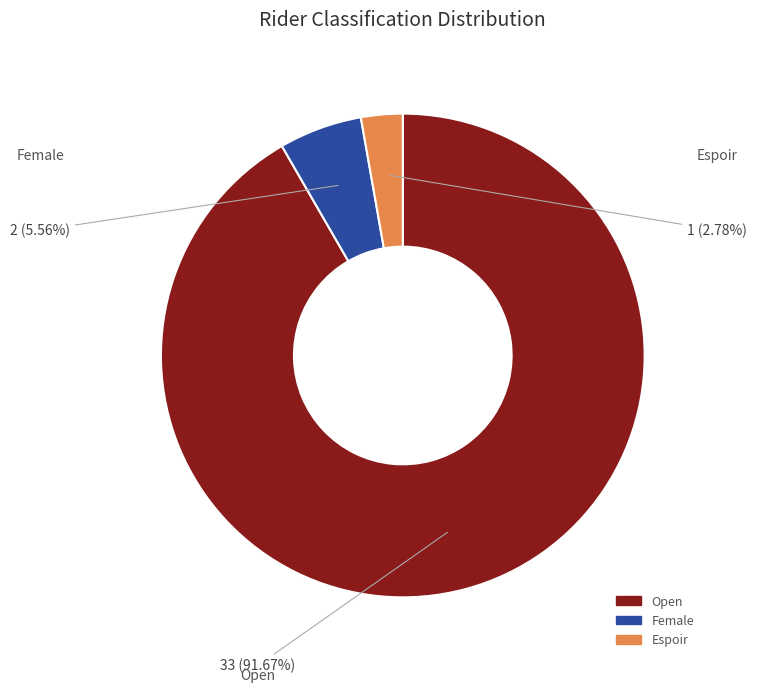

Which has a higher value, Espoir or Open?

Open